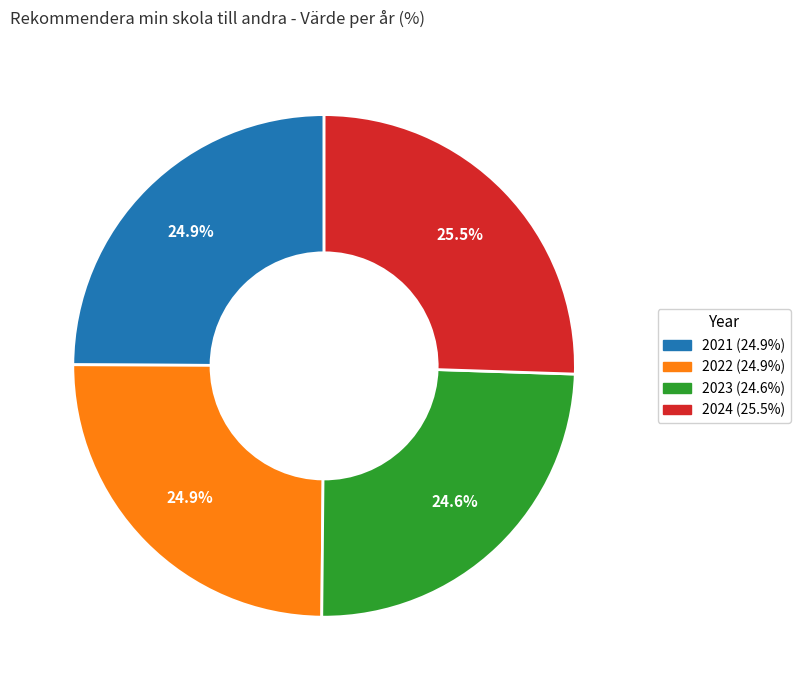

How much of the chart is everything except 2024?

74.5%